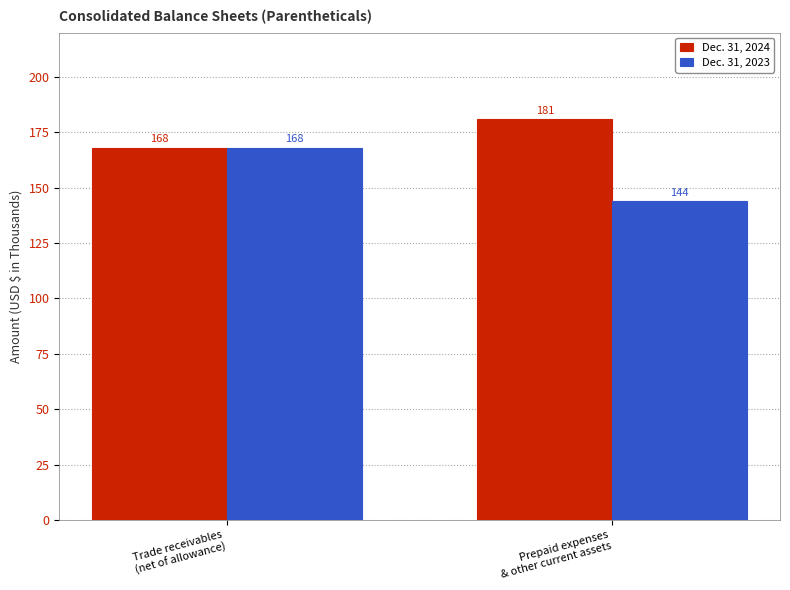

Reading left to right, extract all data points from this chart.

Dec. 31, 2024: Trade receivables
(net of allowance)=168	Prepaid expenses
& other current assets=181
Dec. 31, 2023: Trade receivables
(net of allowance)=168	Prepaid expenses
& other current assets=144